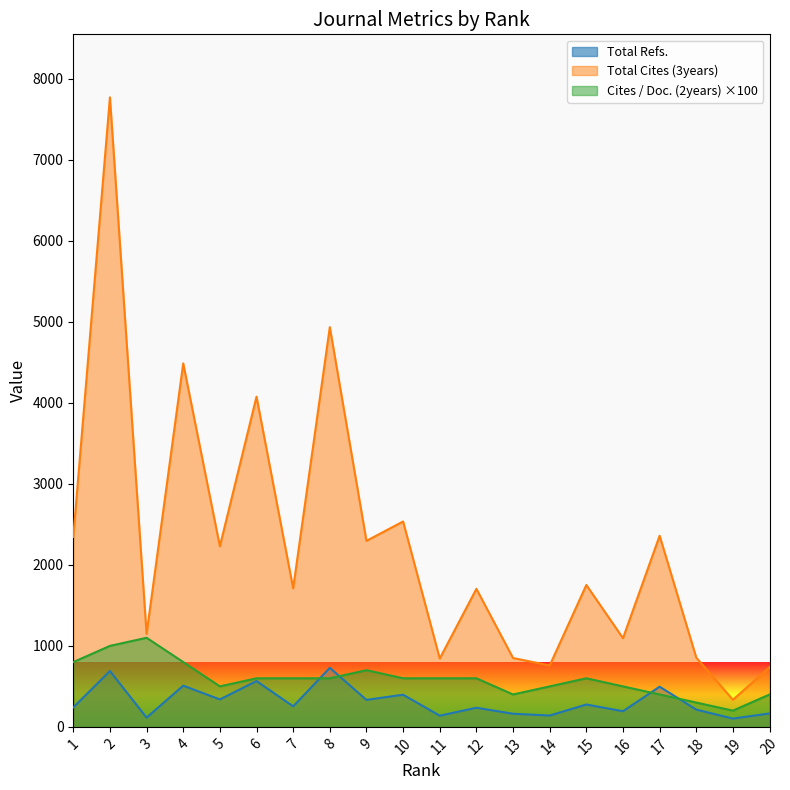

How many values in the Total Cites (3years) series exceed 1752?

9